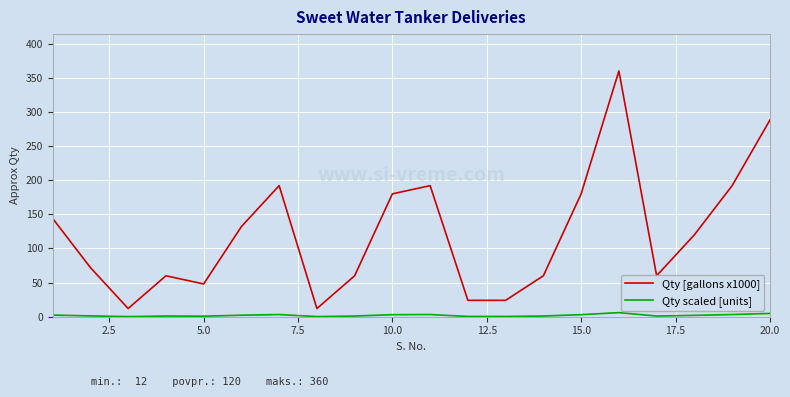

Which series has the largest range (max minus min)?

Qty [gallons x1000]